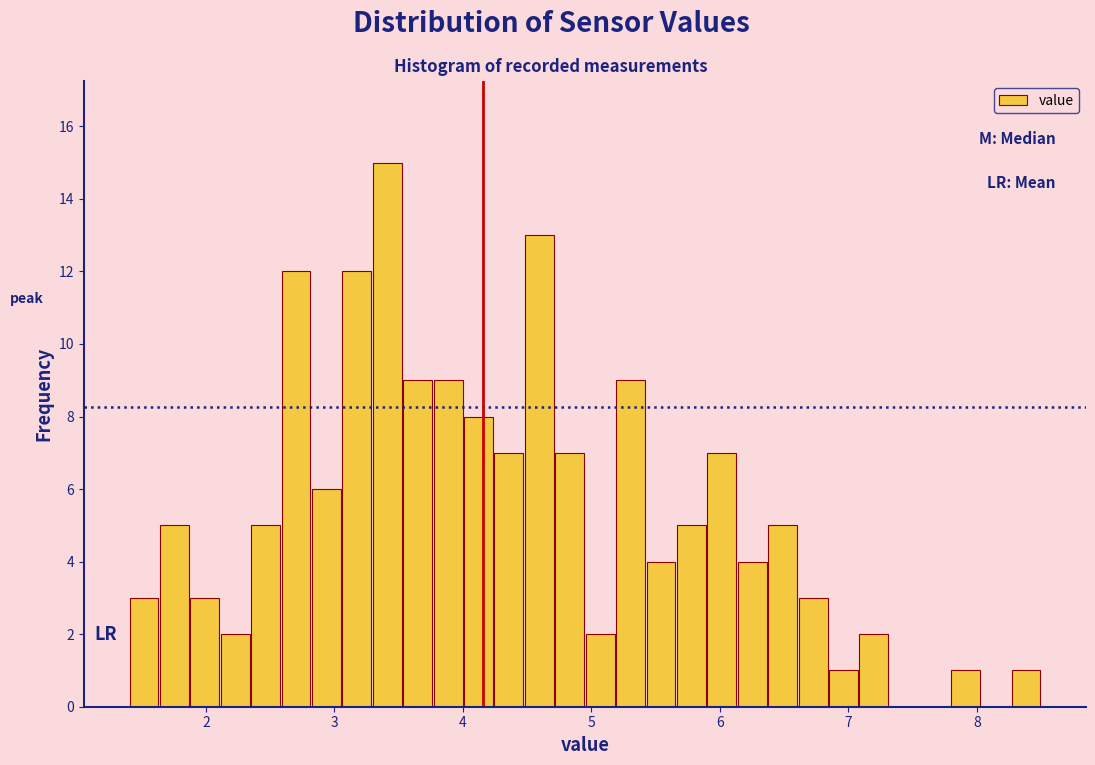

Around what value on the x-axis is the tallest bar? Give the approximate position of its centre, as read against the axis.

3.4